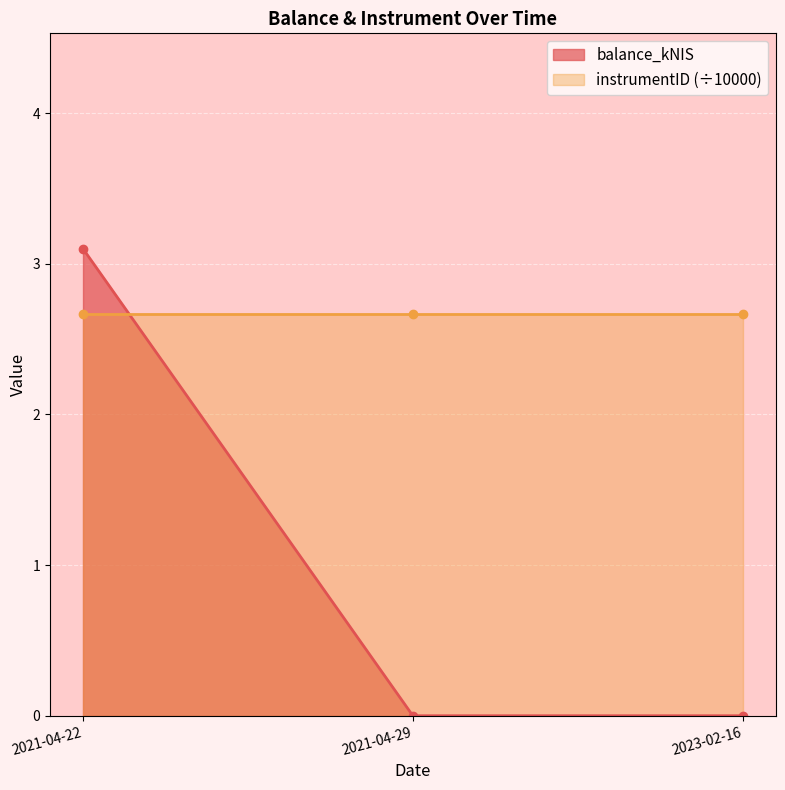

True or false: instrumentID (÷10000) has a value of 4.3 at 2021-04-22.

False